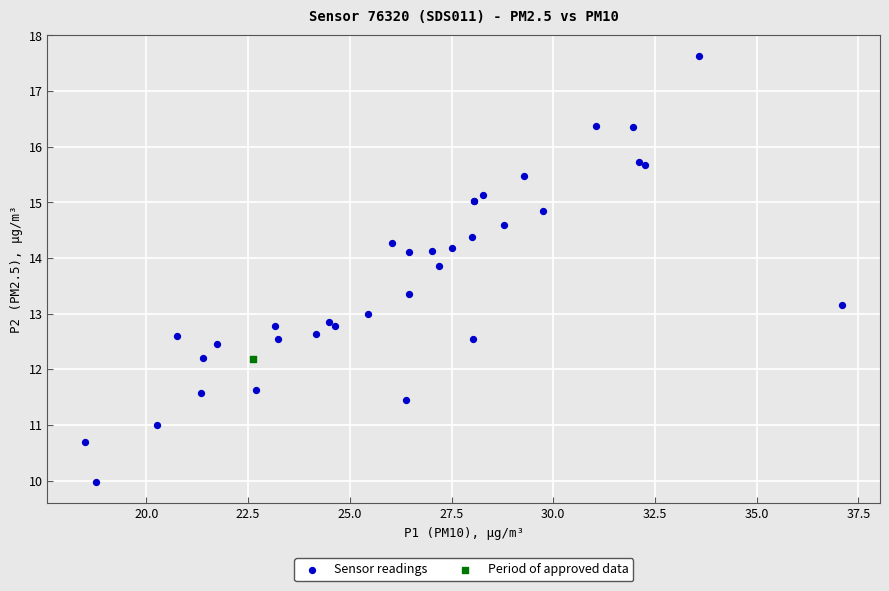

What are all the series names shown in the legend?

Sensor readings, Period of approved data